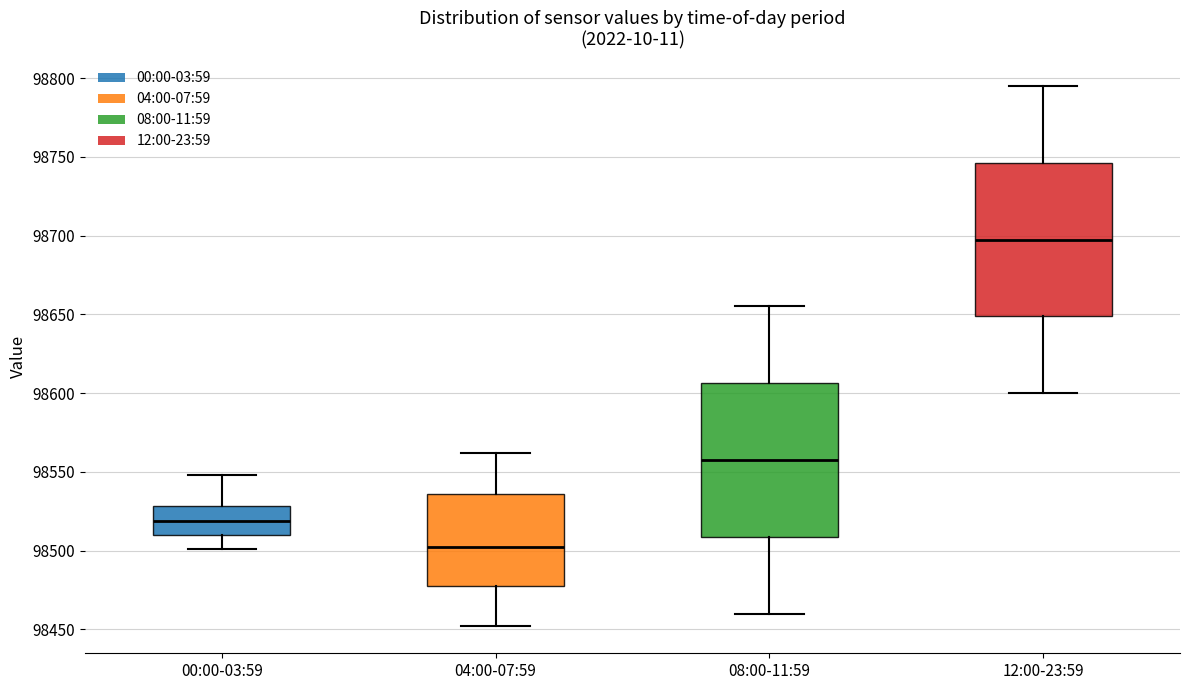

Where does the lower whisker of the box for 04:00-07:59 end on the y-axis? The values are not printed on the chart, so give them approximately, as read against the axis.

98450